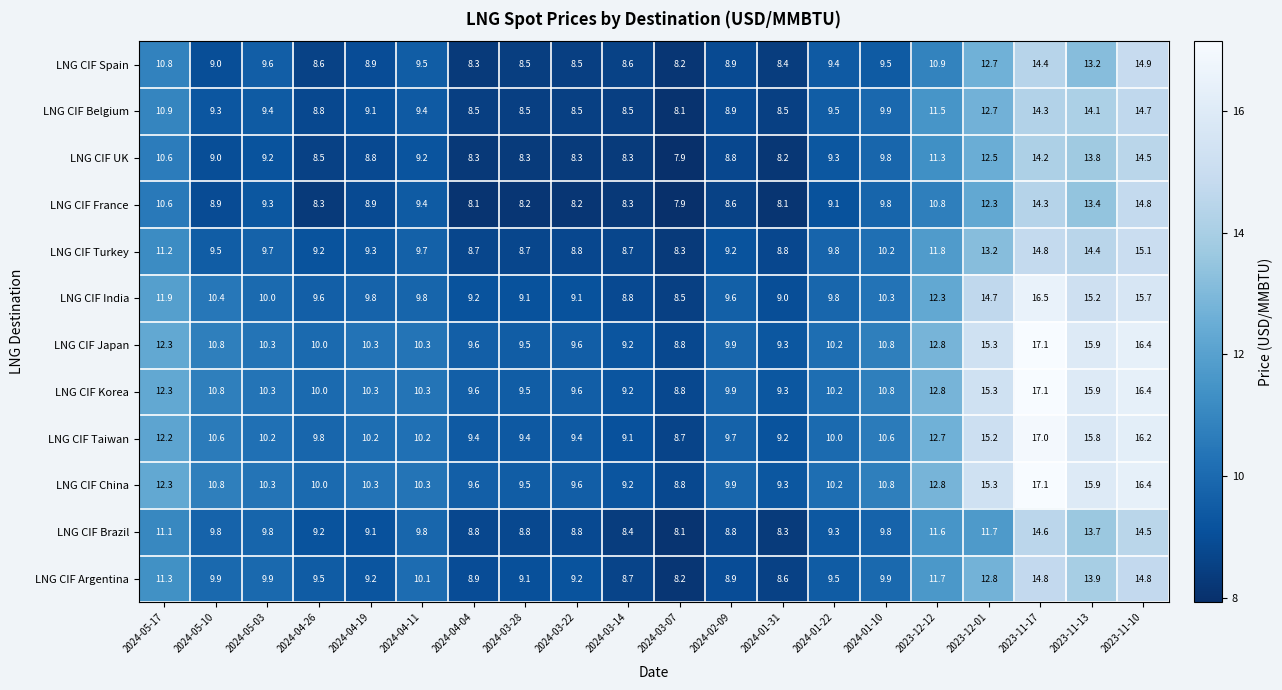

What is the difference between the second highest and second lowest values in the LNG CIF France series?

6.2